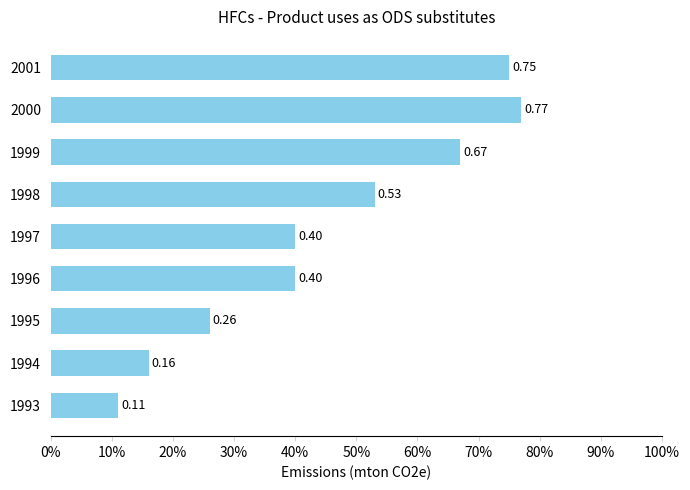

Does the chart contain any negative values?

No